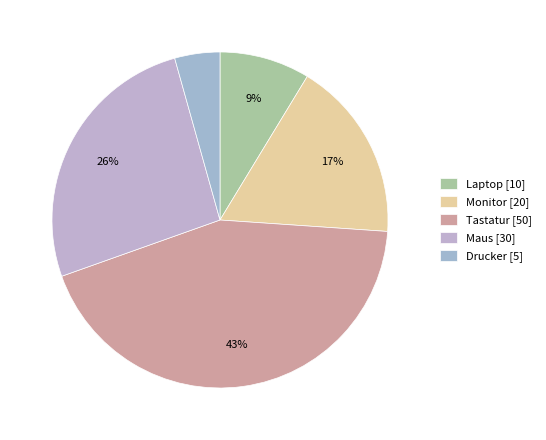

How many segments does this pie chart have?

5